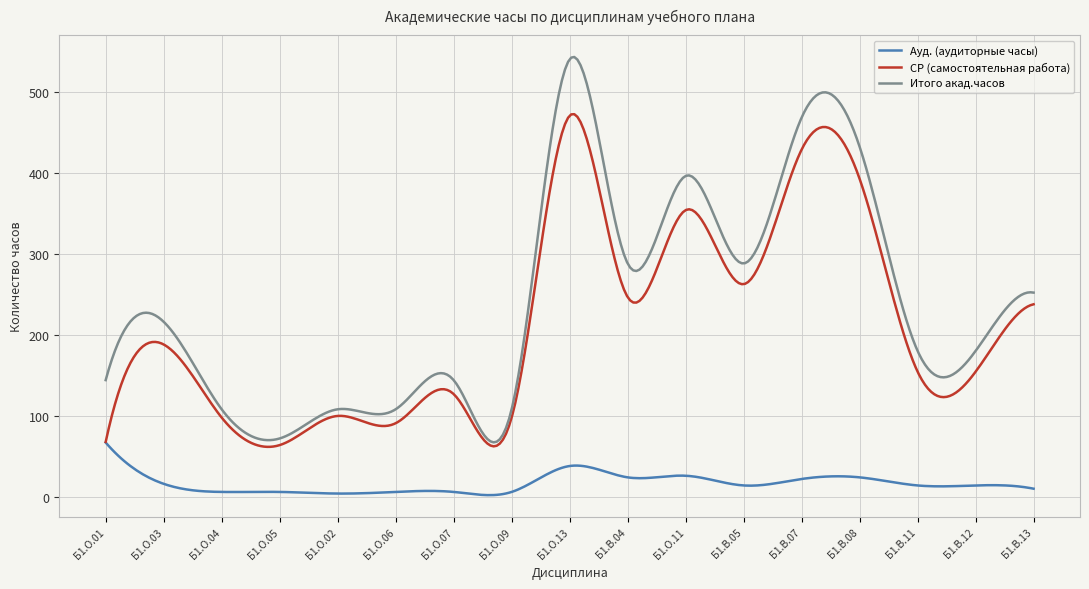

Which series has the widest spread of values?

Итого акад.часов